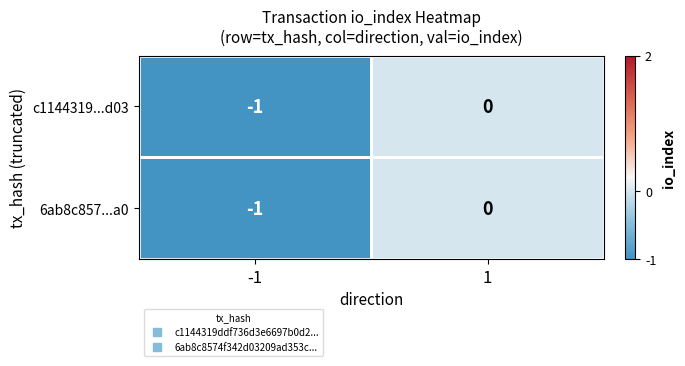

Is it true that 6ab8c857...a0 equals 0 at 1?

True